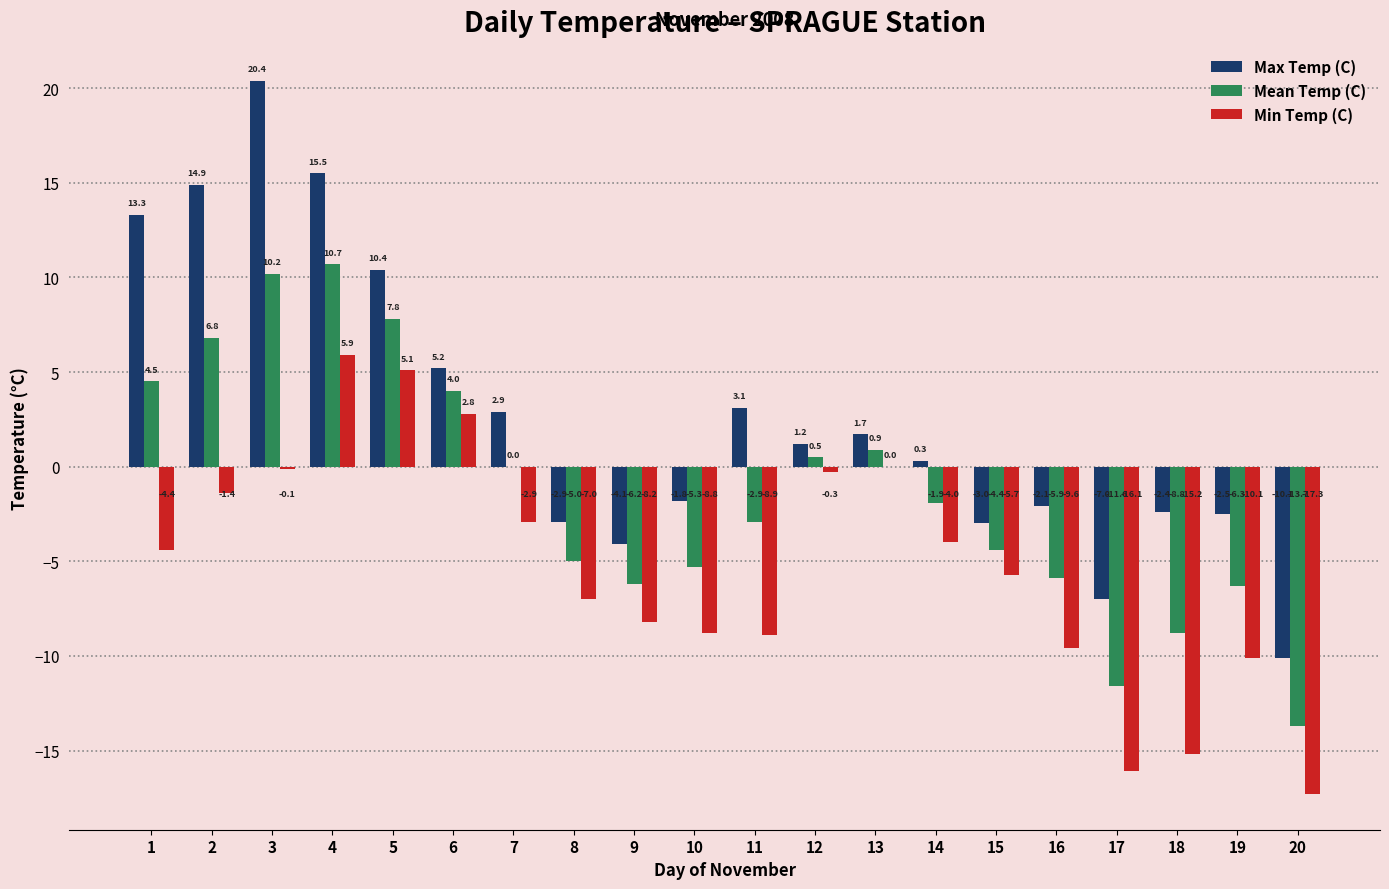

Is it true that Min Temp (C) equals -0.1 at 3?

True